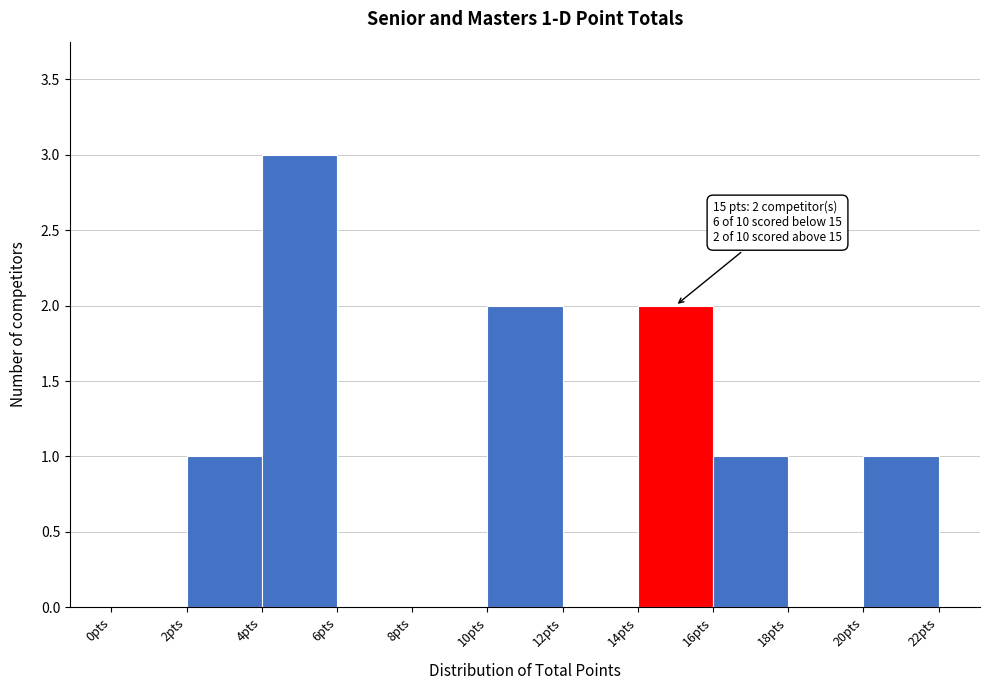

Over which range of the x-axis is the bar tallest?

4 to 6